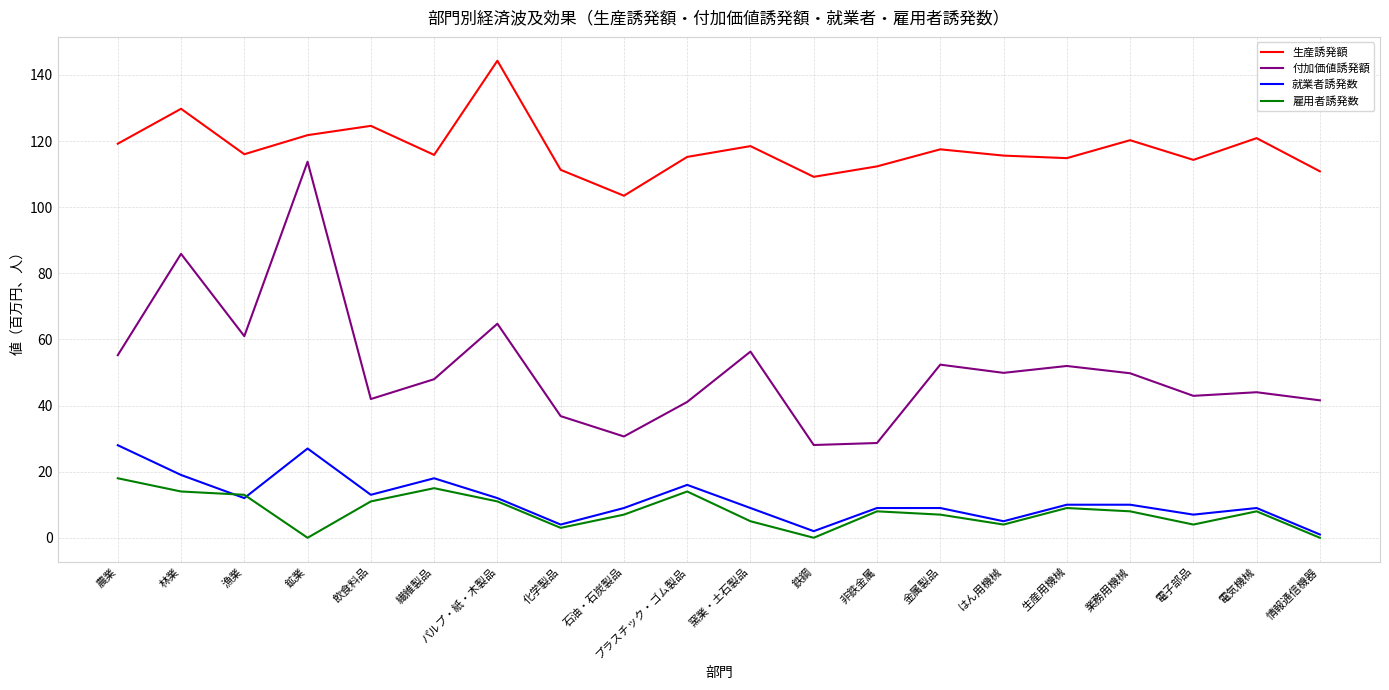

What position from the right is 石油・石炭製品?

12